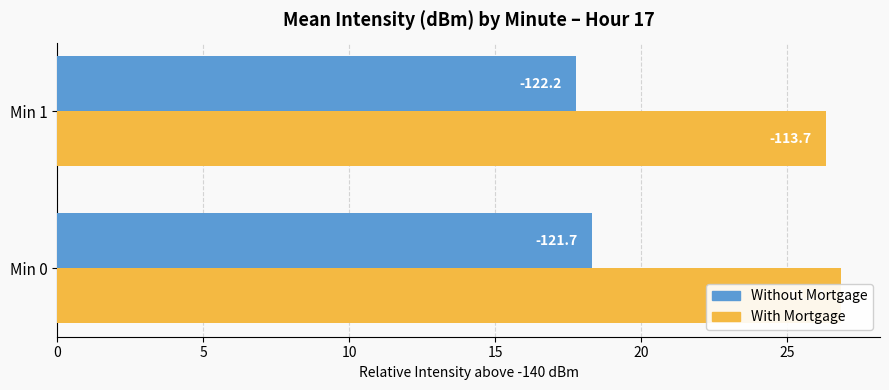

Reading right to left, list all the values displayed in this chart.

Without Mortgage: 17.8	18.3
With Mortgage: 26.3	26.9